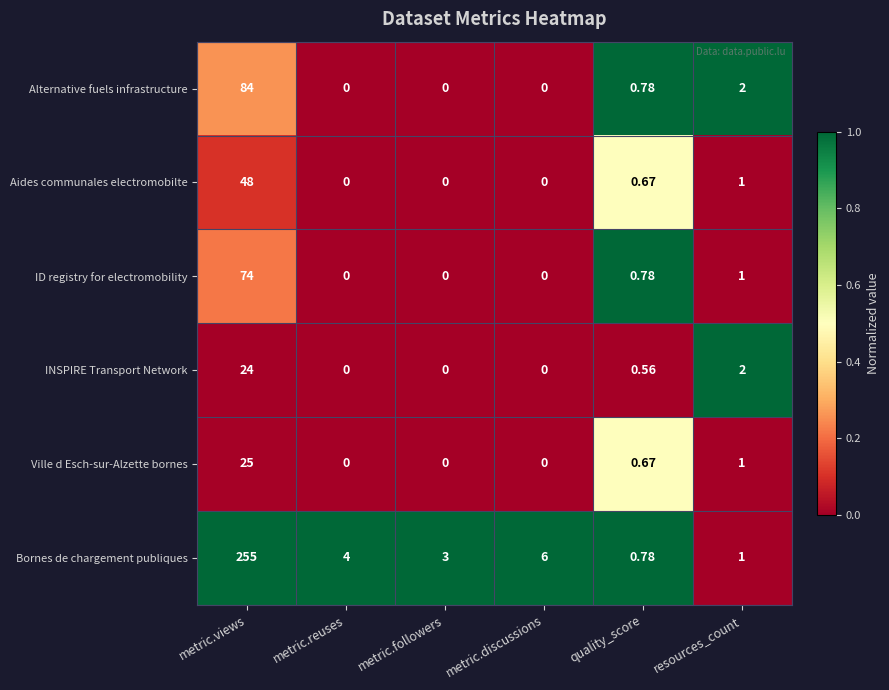

At how many categories does at least one series exceed 0?

6